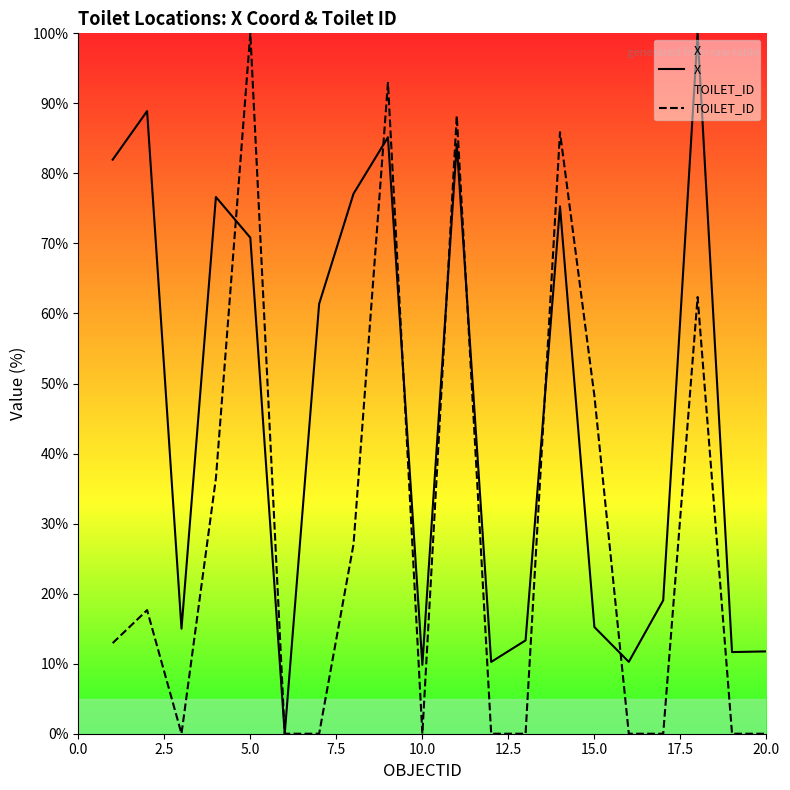

List the series in order of their overall mean, highest first.

X, TOILET_ID